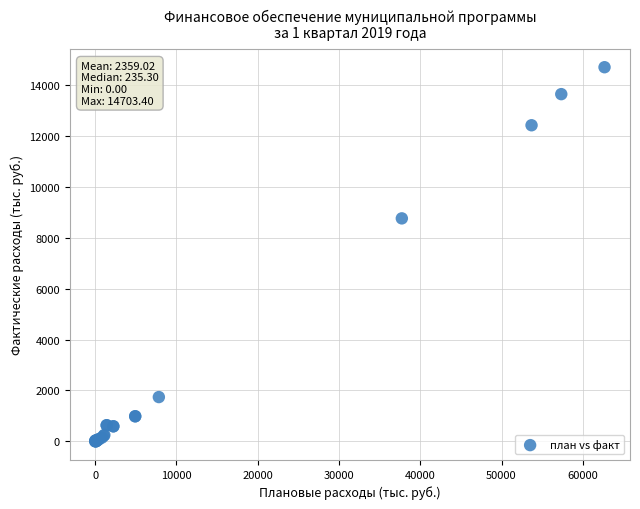

What Y value in the scatter plot is closest to 7351?

8762.6